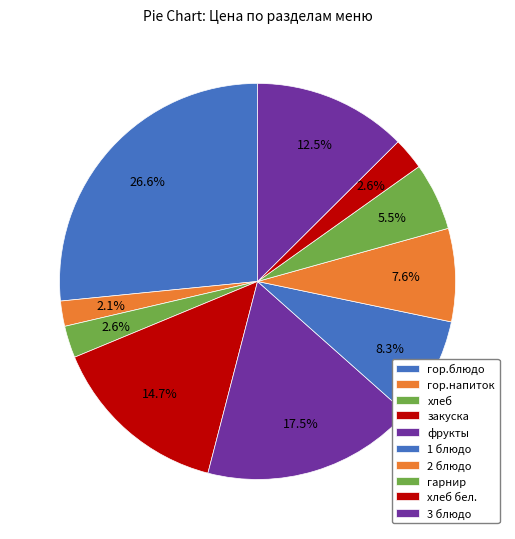

Which slice is the smallest?

гор.напиток